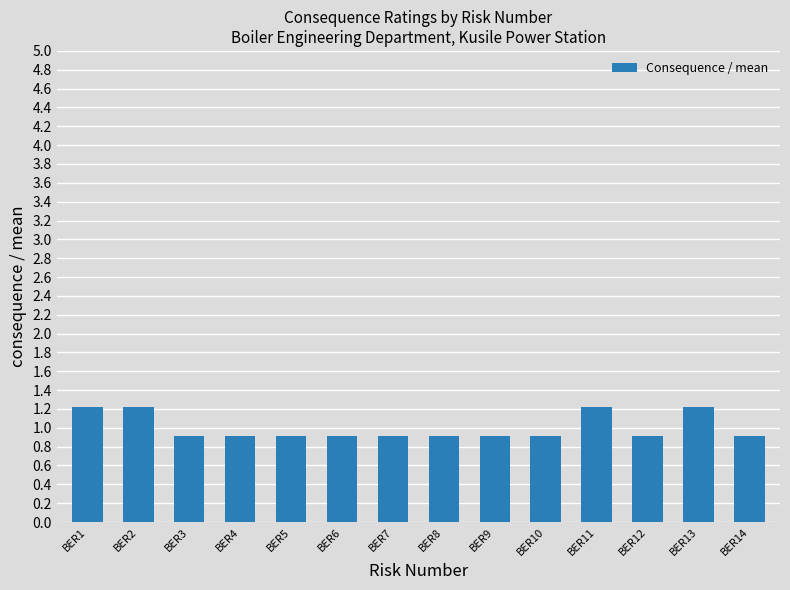

Read the value at BER4.

0.9